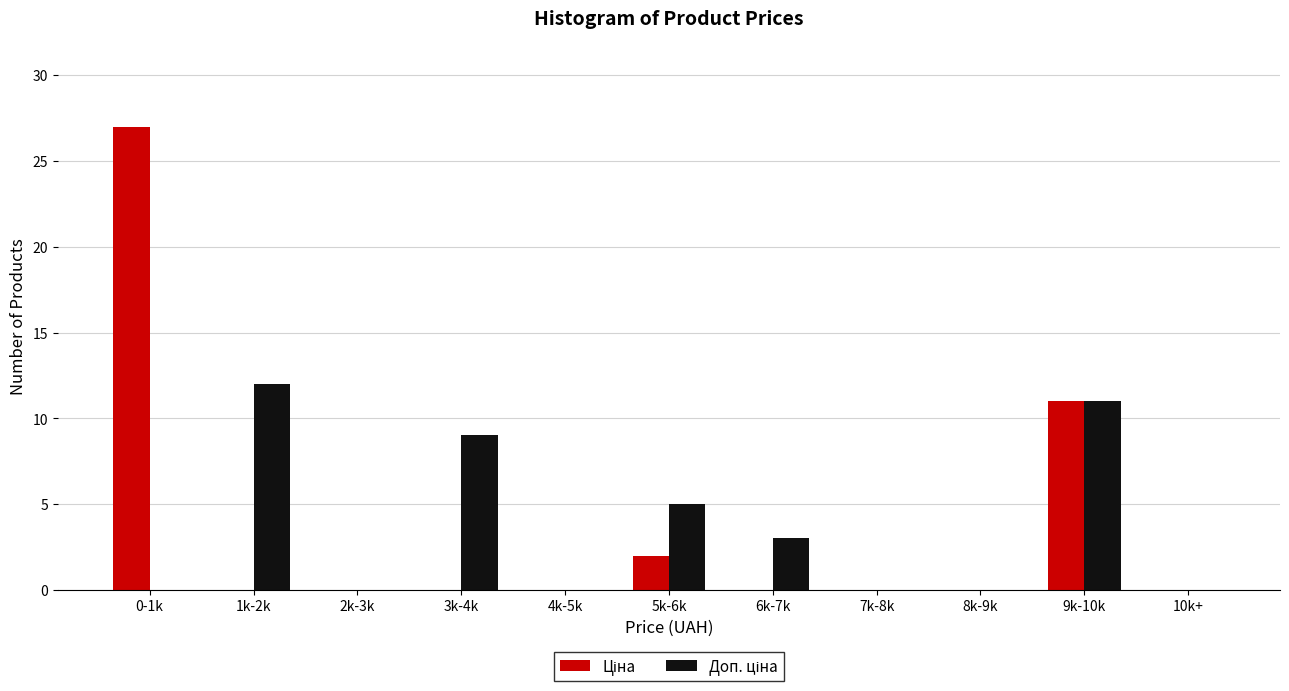

At which category is the sum across all series the highest?

0-1k